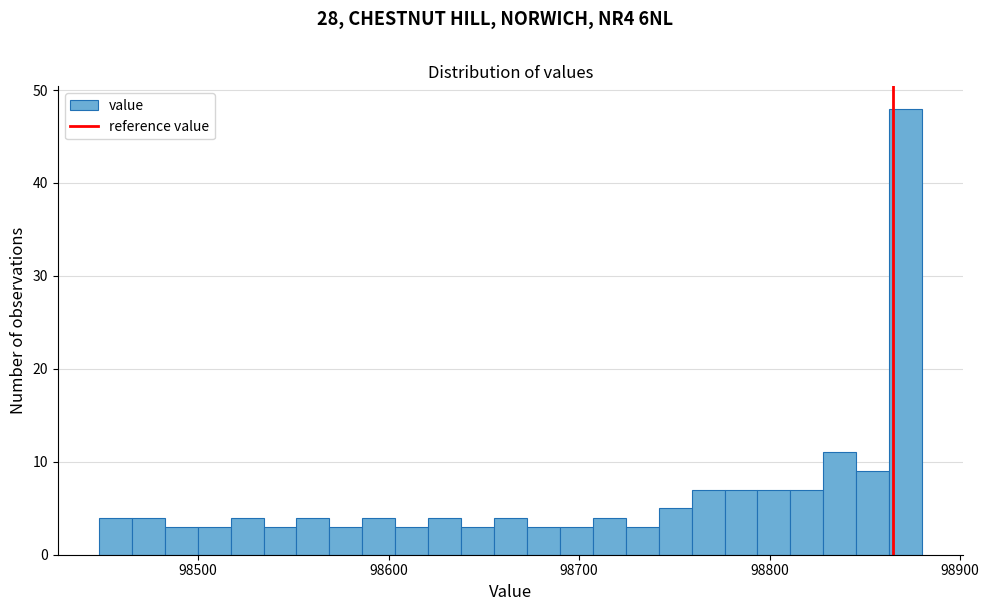

Around what value on the x-axis is the tallest bar? Give the approximate position of its centre, as read against the axis.

98870